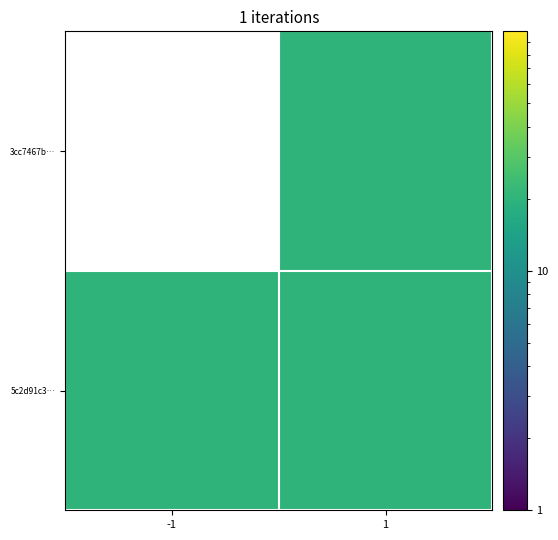

What is the greatest value displayed?

20.0